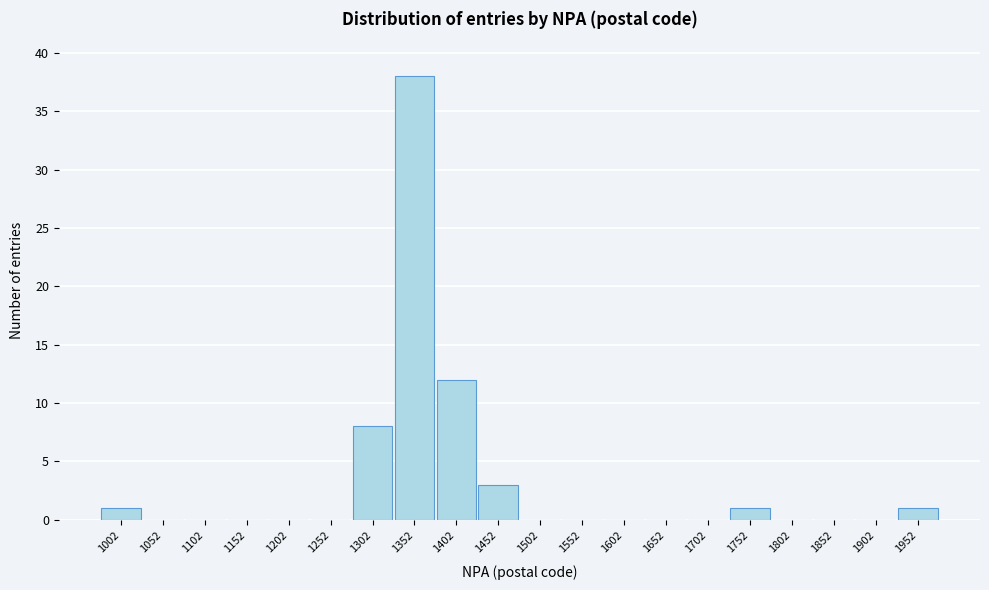

Reading left to right, what are all the values shown in this chart?

1002=1	1052=0	1102=0	1152=0	1202=0	1252=0	1302=8	1352=38	1402=12	1452=3	1502=0	1552=0	1602=0	1652=0	1702=0	1752=1	1802=0	1852=0	1902=0	1952=1